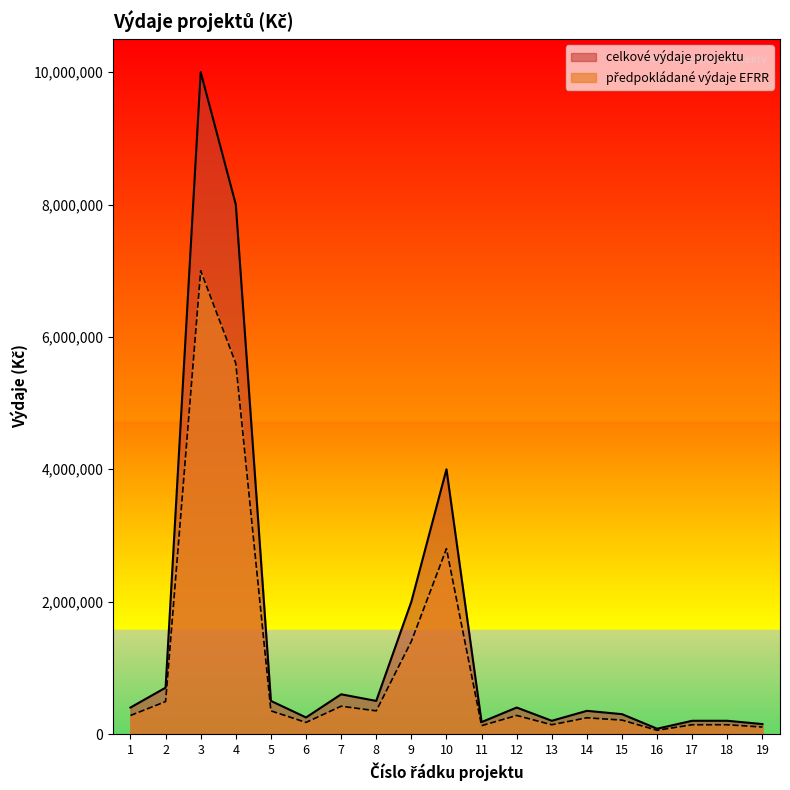

What is the value of the předpokládané výdaje EFRR point at the 11th from the left?

126000